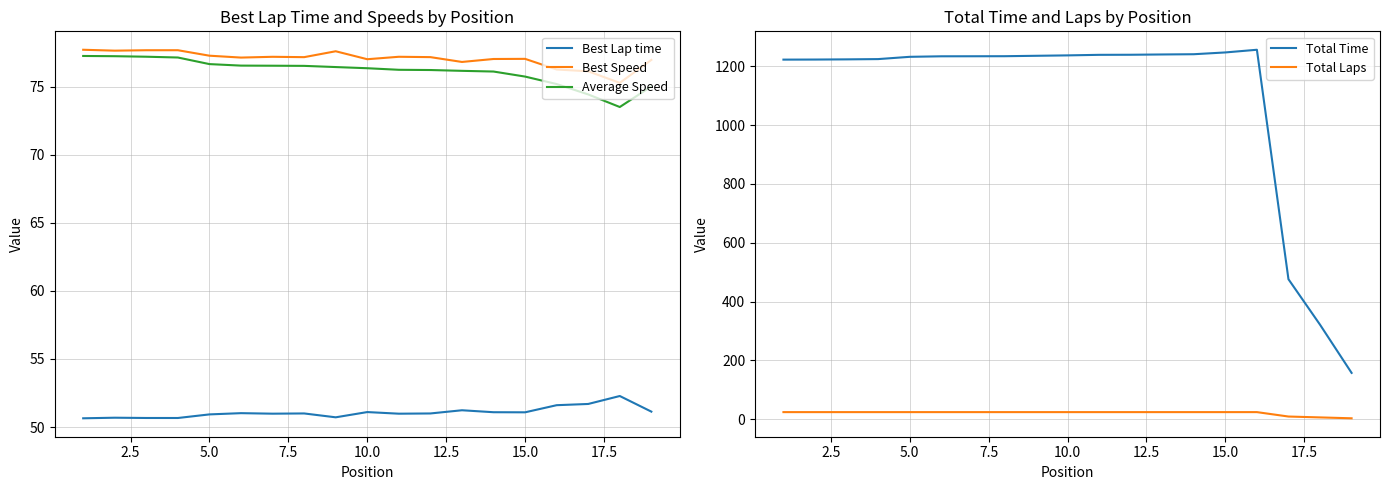

What is the maximum value for Total Time?

1256.1